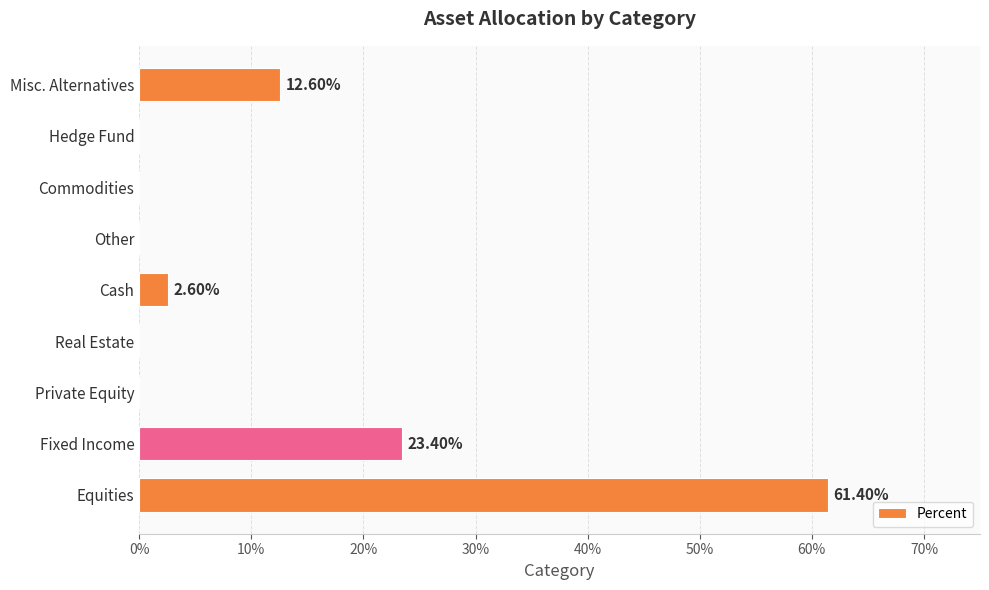

How many distinct data groups are displayed?

1